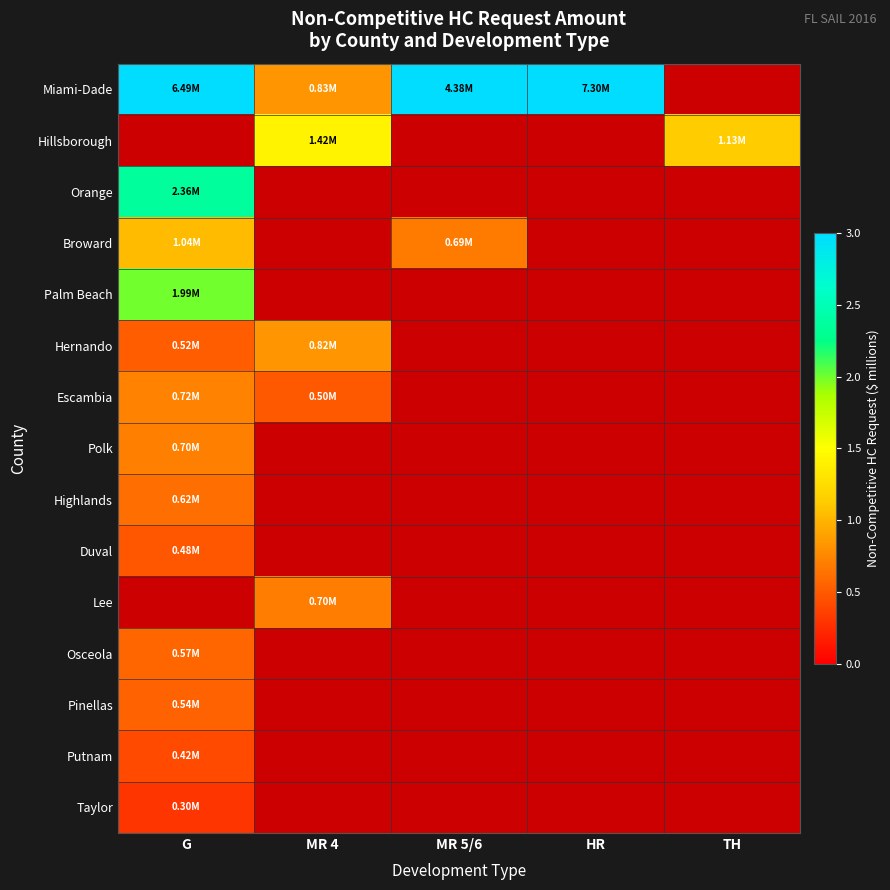

Reading left to right, what are all the values shown in this chart?

Miami-Dade: G=6.5	MR 4=0.8	MR 5/6=4.4	HR=7.3	TH=0.0
Hillsborough: G=0.0	MR 4=1.4	MR 5/6=0.0	HR=0.0	TH=1.1
Orange: G=2.4	MR 4=0.0	MR 5/6=0.0	HR=0.0	TH=0.0
Broward: G=1.0	MR 4=0.0	MR 5/6=0.7	HR=0.0	TH=0.0
Palm Beach: G=2.0	MR 4=0.0	MR 5/6=0.0	HR=0.0	TH=0.0
Hernando: G=0.5	MR 4=0.8	MR 5/6=0.0	HR=0.0	TH=0.0
Escambia: G=0.7	MR 4=0.5	MR 5/6=0.0	HR=0.0	TH=0.0
Polk: G=0.7	MR 4=0.0	MR 5/6=0.0	HR=0.0	TH=0.0
Highlands: G=0.6	MR 4=0.0	MR 5/6=0.0	HR=0.0	TH=0.0
Duval: G=0.5	MR 4=0.0	MR 5/6=0.0	HR=0.0	TH=0.0
Lee: G=0.0	MR 4=0.7	MR 5/6=0.0	HR=0.0	TH=0.0
Osceola: G=0.6	MR 4=0.0	MR 5/6=0.0	HR=0.0	TH=0.0
Pinellas: G=0.5	MR 4=0.0	MR 5/6=0.0	HR=0.0	TH=0.0
Putnam: G=0.4	MR 4=0.0	MR 5/6=0.0	HR=0.0	TH=0.0
Taylor: G=0.3	MR 4=0.0	MR 5/6=0.0	HR=0.0	TH=0.0